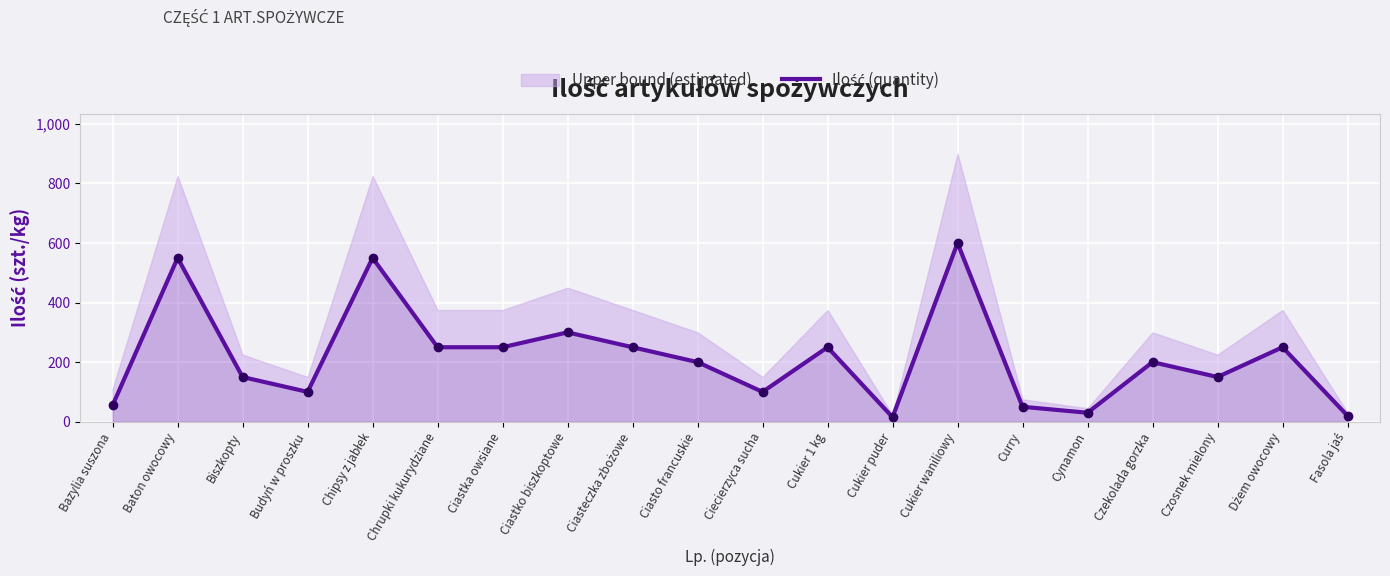

At which category does the data reach its first local peak?

Baton owocowy